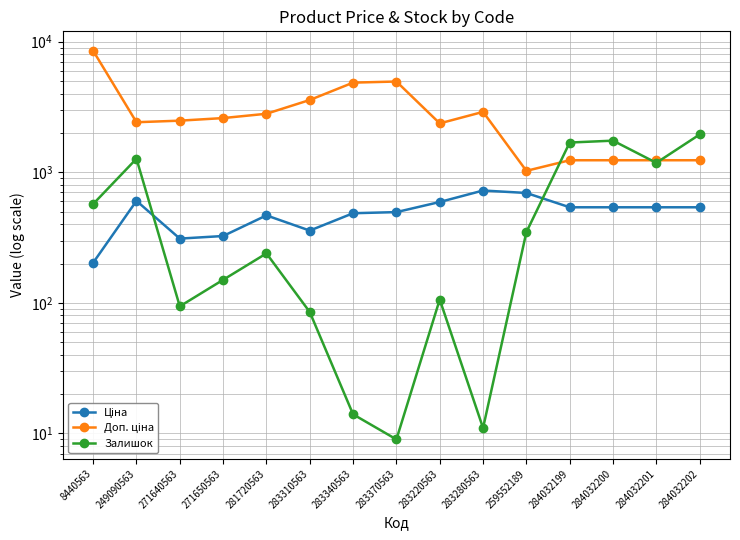

Is it true that Доп. ціна equals 797.0 at 271640563?

False